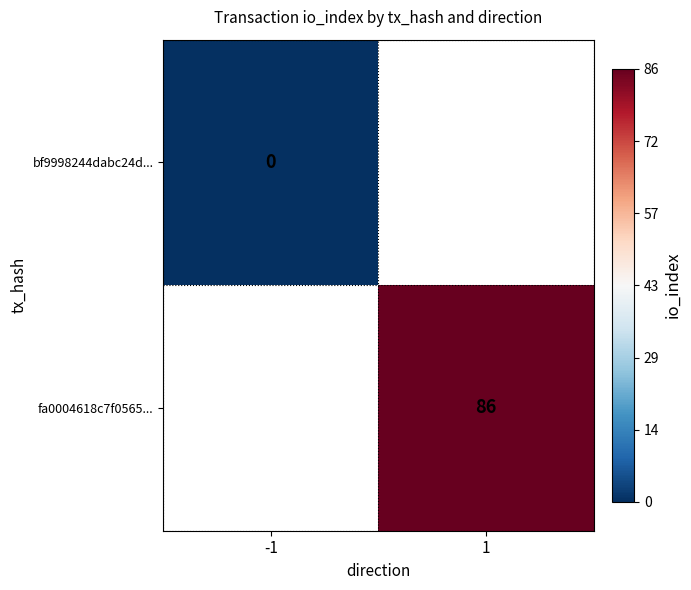

Is it true that fa0004618c7f0565... equals 86 at 1?

True